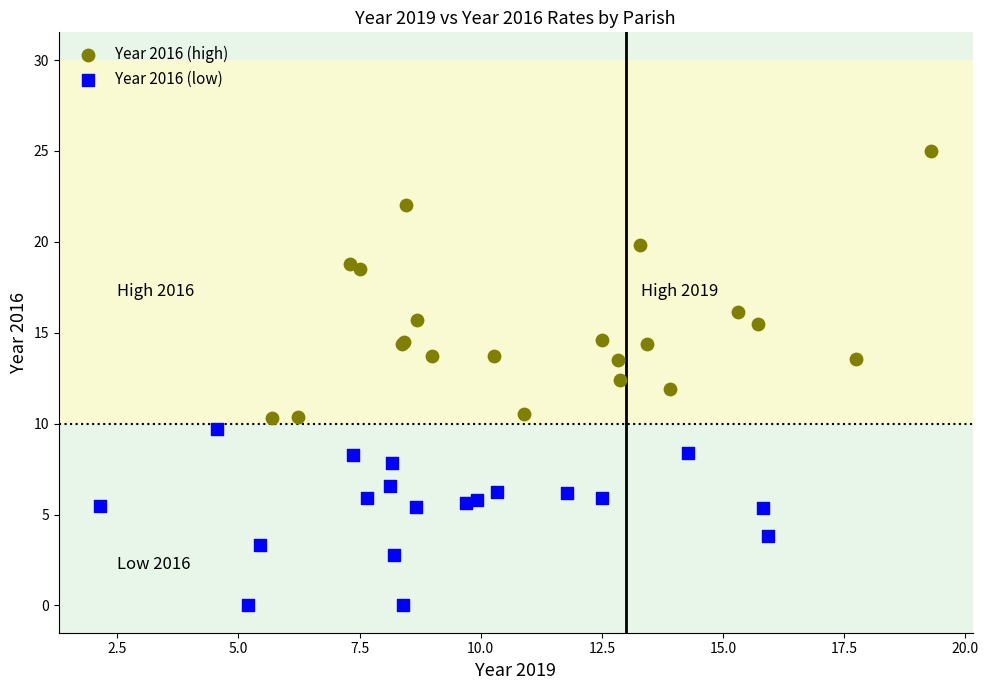

Which series reaches the maximum Y coordinate?

Year 2016 (high)